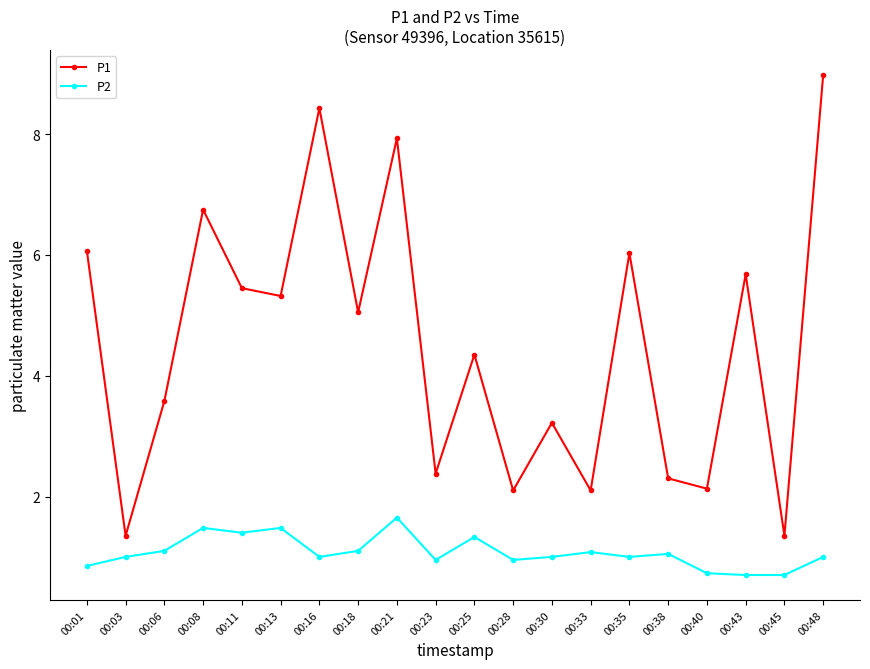

True or false: P2 and P1 intersect in this chart.

False